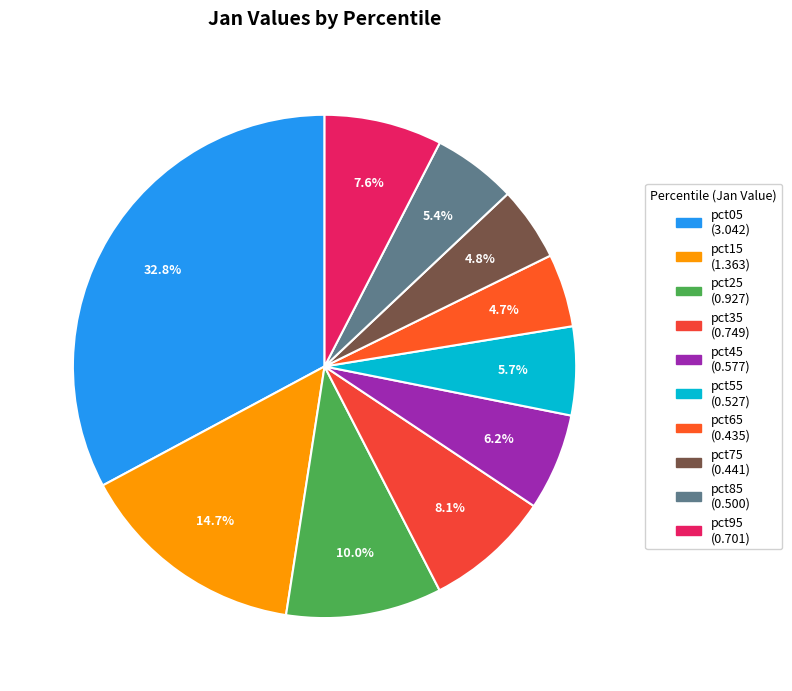

To the nearest percent, what is the combined percentage of pct65 and pct75?

9%